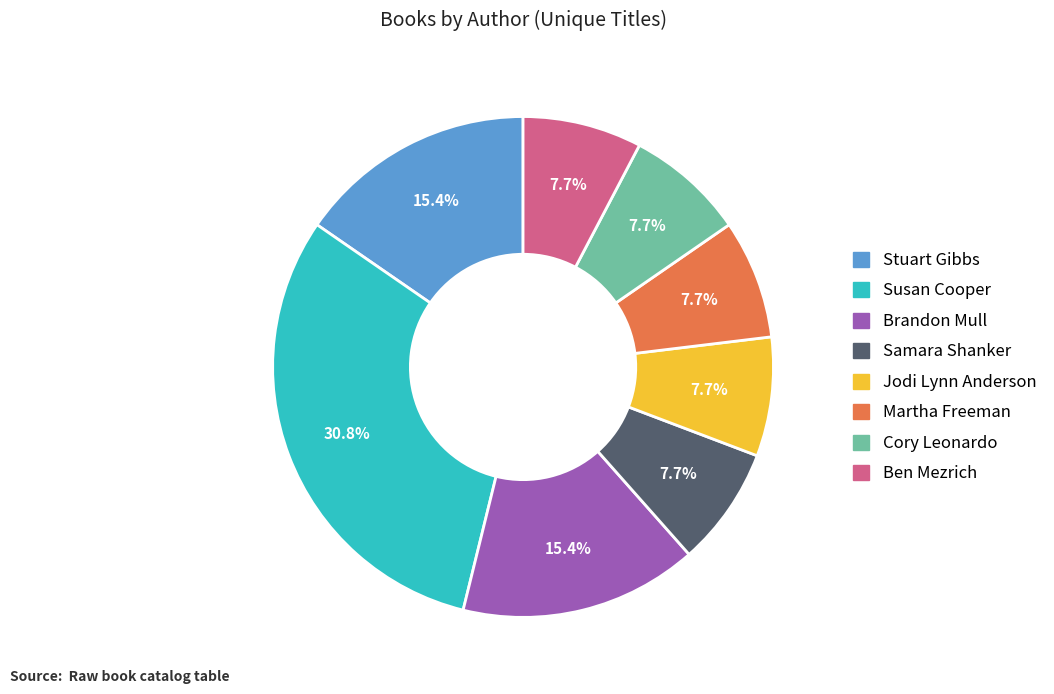

To the nearest percent, what is the average slice percentage?

12%